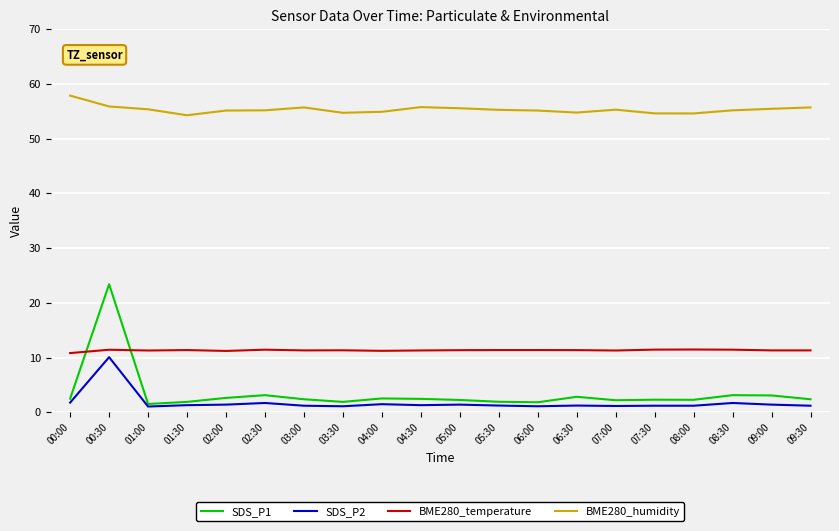

What is the difference between the second highest and minimum values in the SDS_P2 series?

0.7